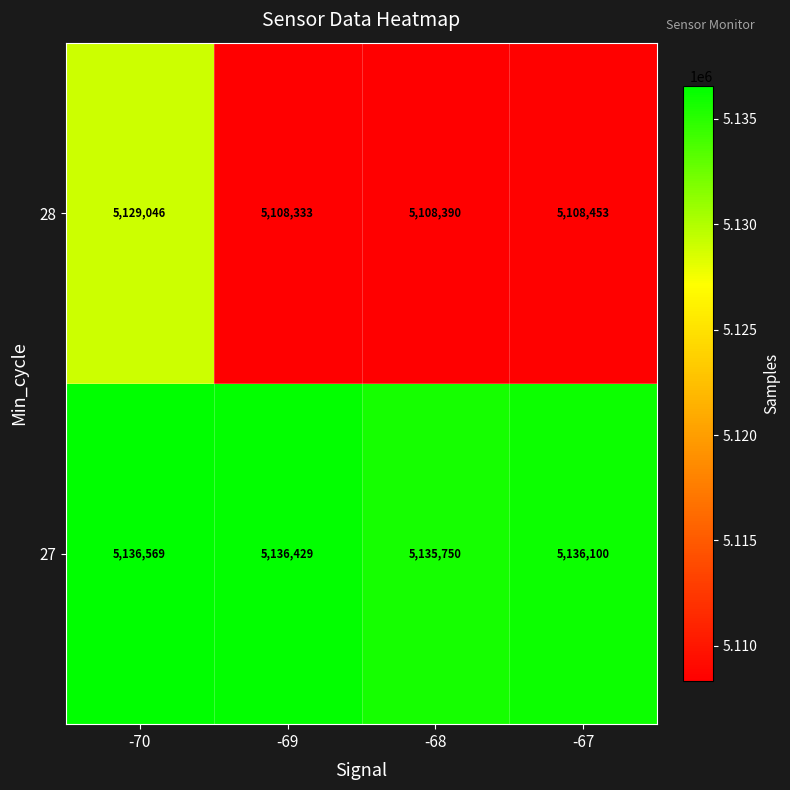

Which category has the lowest value in the 28 series?

-69